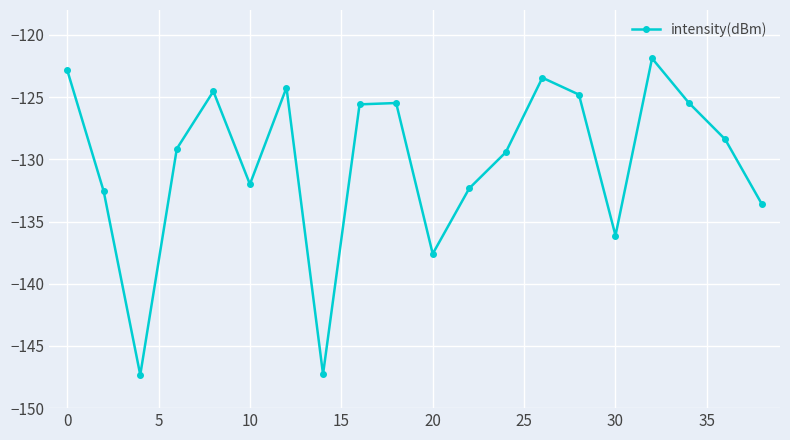

What is the value of the 16th point from the left?

-136.1